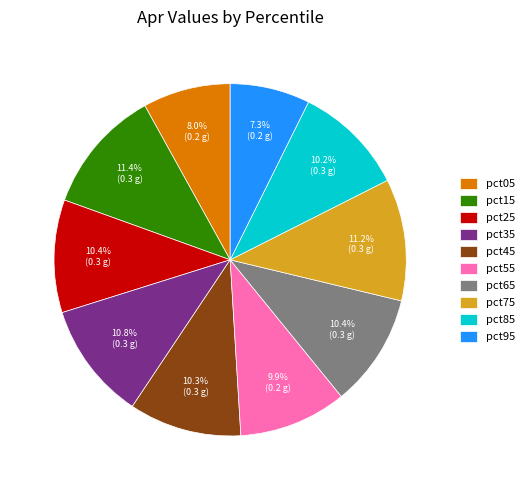

How many segments does this pie chart have?

10